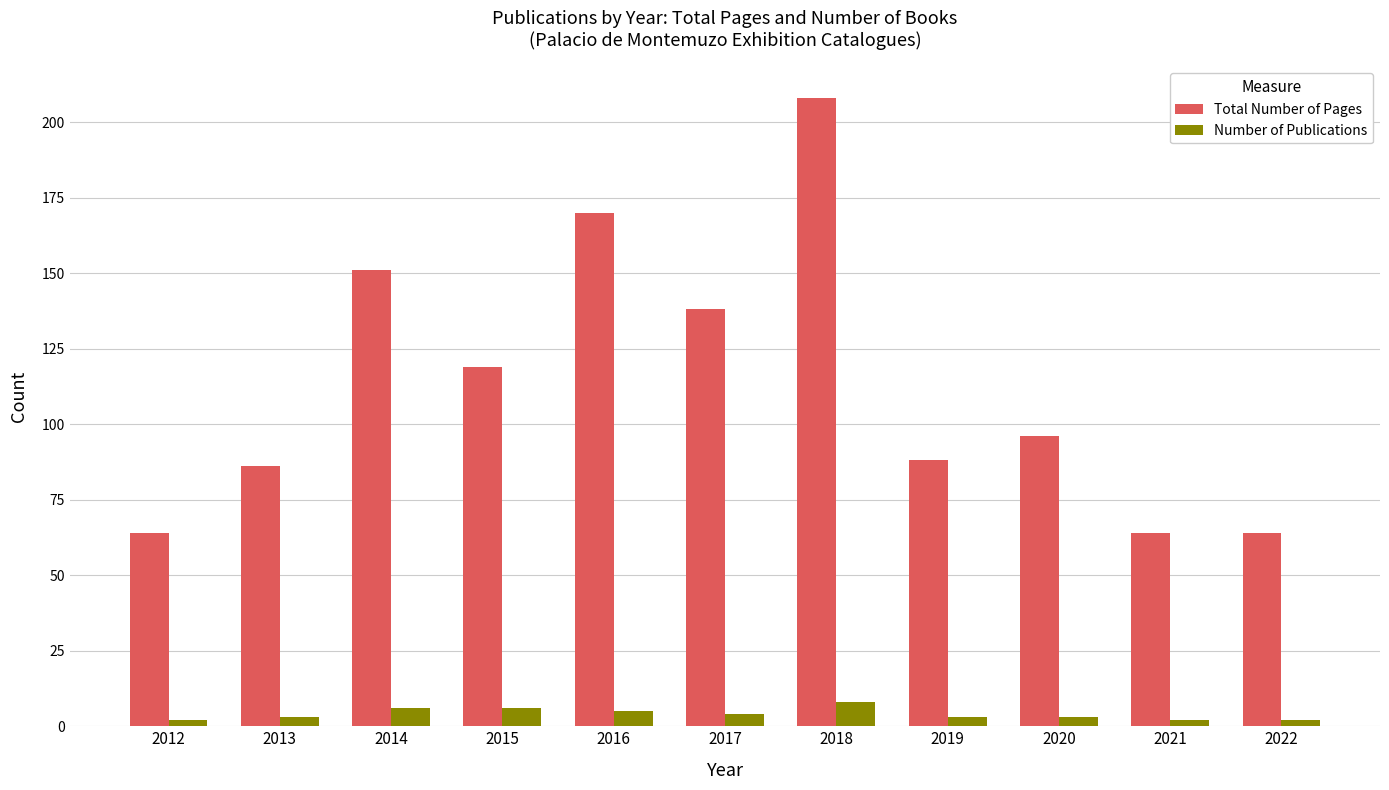

What is the total value across all series at 2014?

157